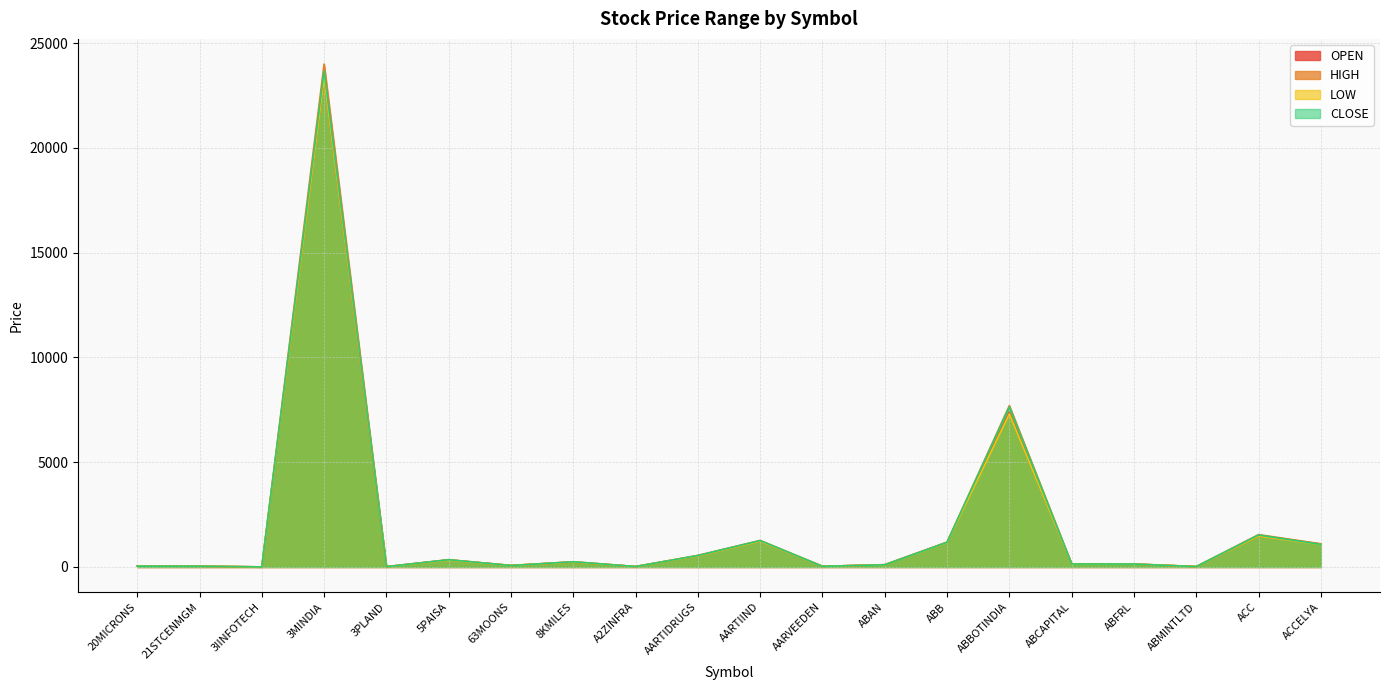

What is the sum of all LOW values?

37271.1